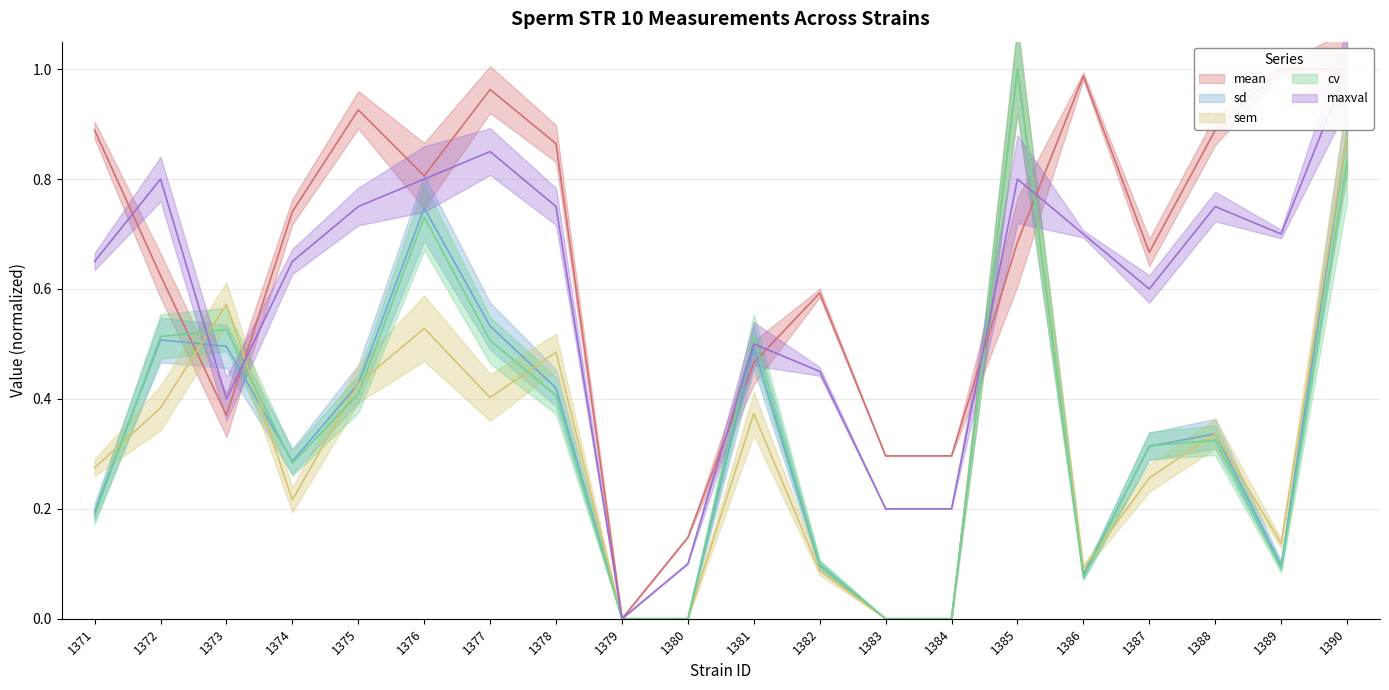

What is the difference between the second highest and minimum values in the cv series?

0.8